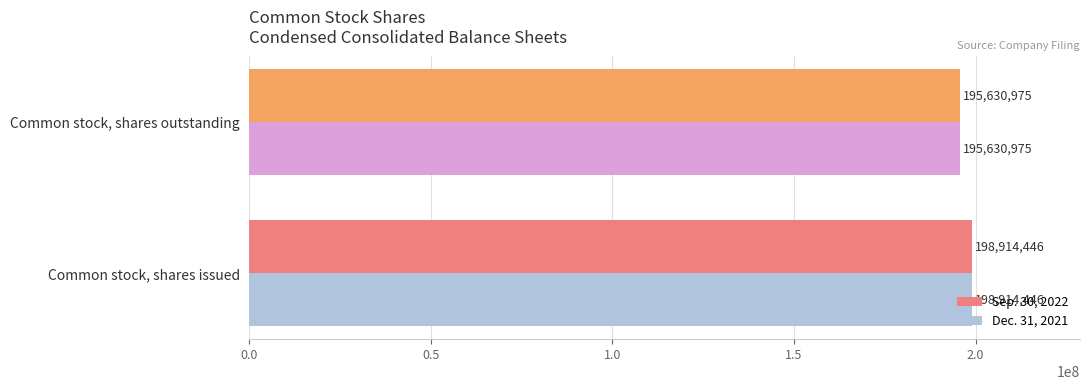

Which category has the lowest value across all series?

Common stock, shares outstanding